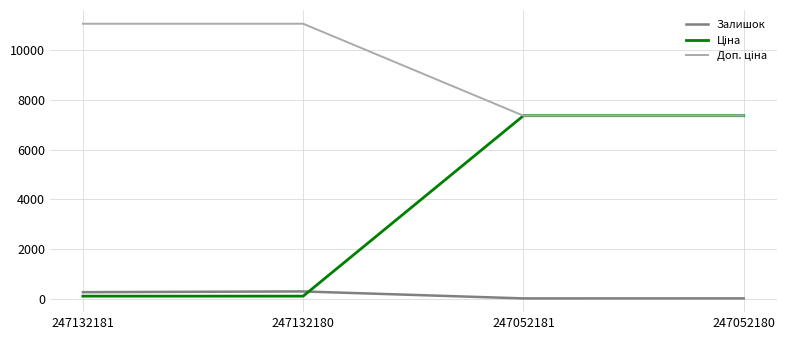

True or false: Залишок has a value of 21.0 at 247052180.

True